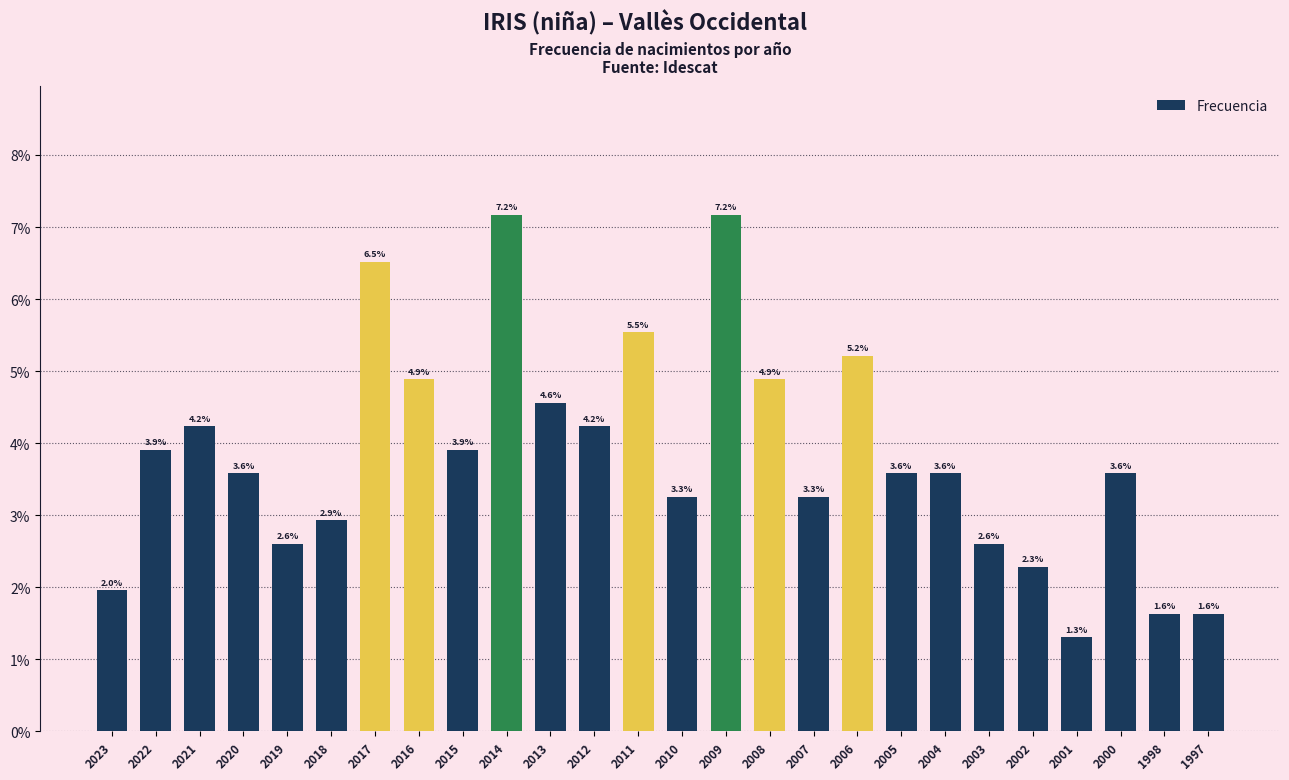

What is the value of the 1st bar from the left?

2.0